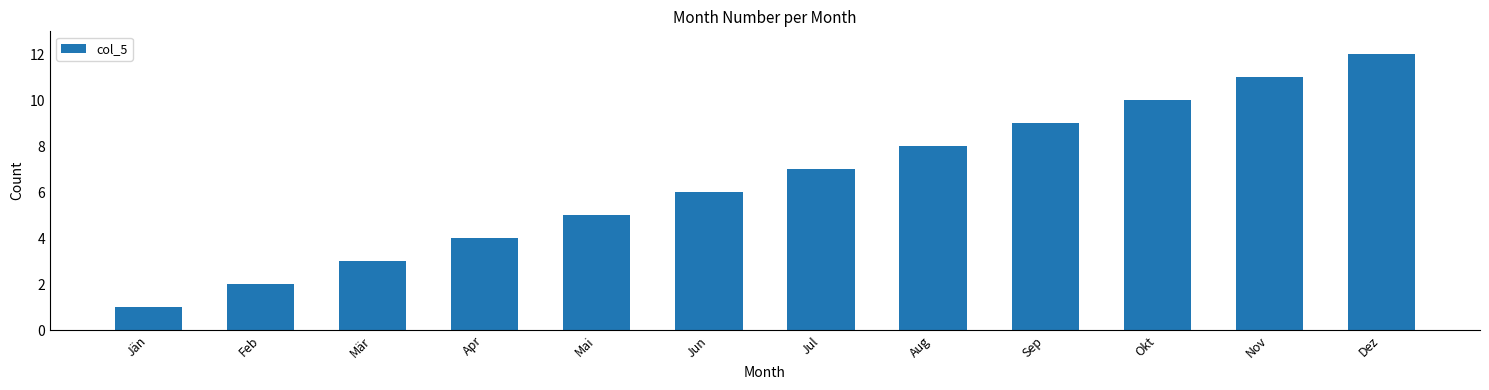

What is the label of the 12th bar from the right?

Jän